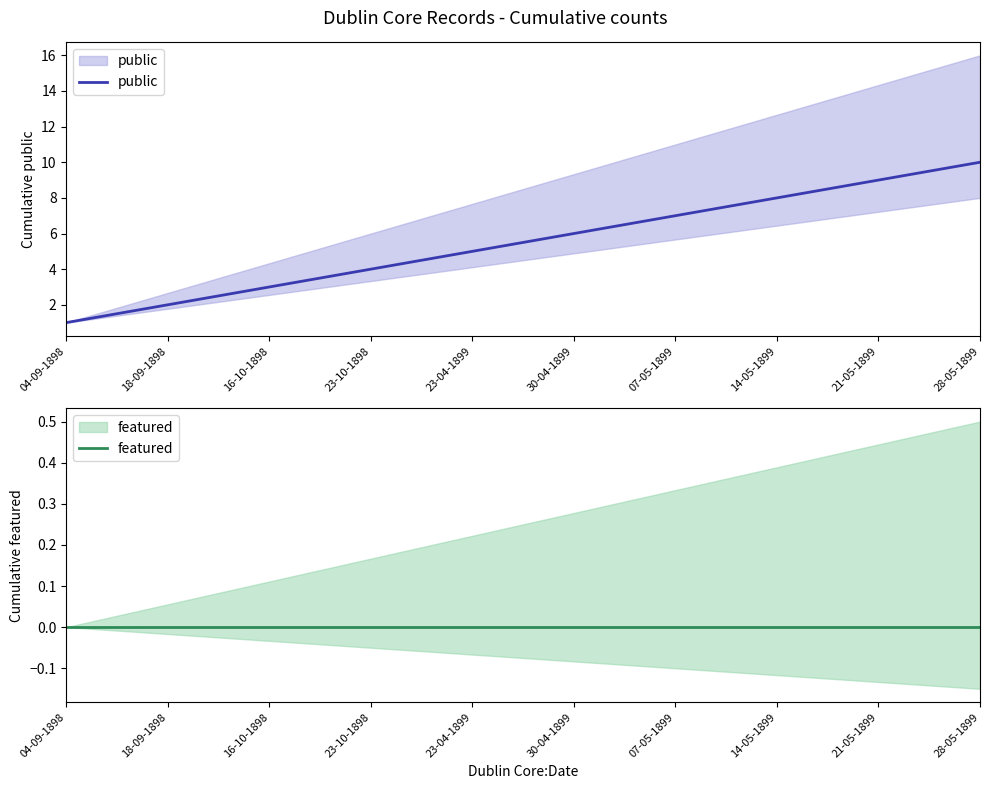

What position from the right is 16-10-1898?

8